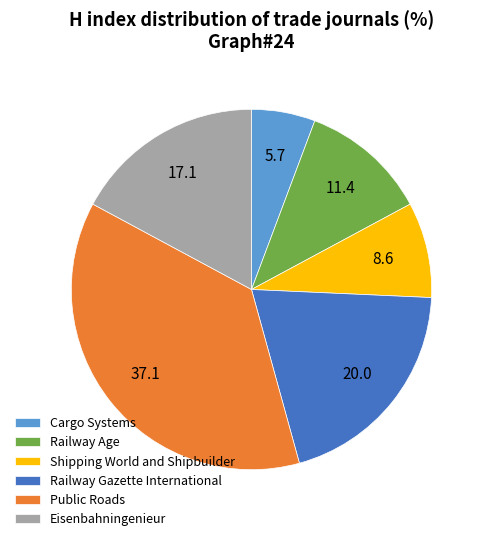

Combined, do Railway Gazette International and Shipping World and Shipbuilder account for over 50%?

No